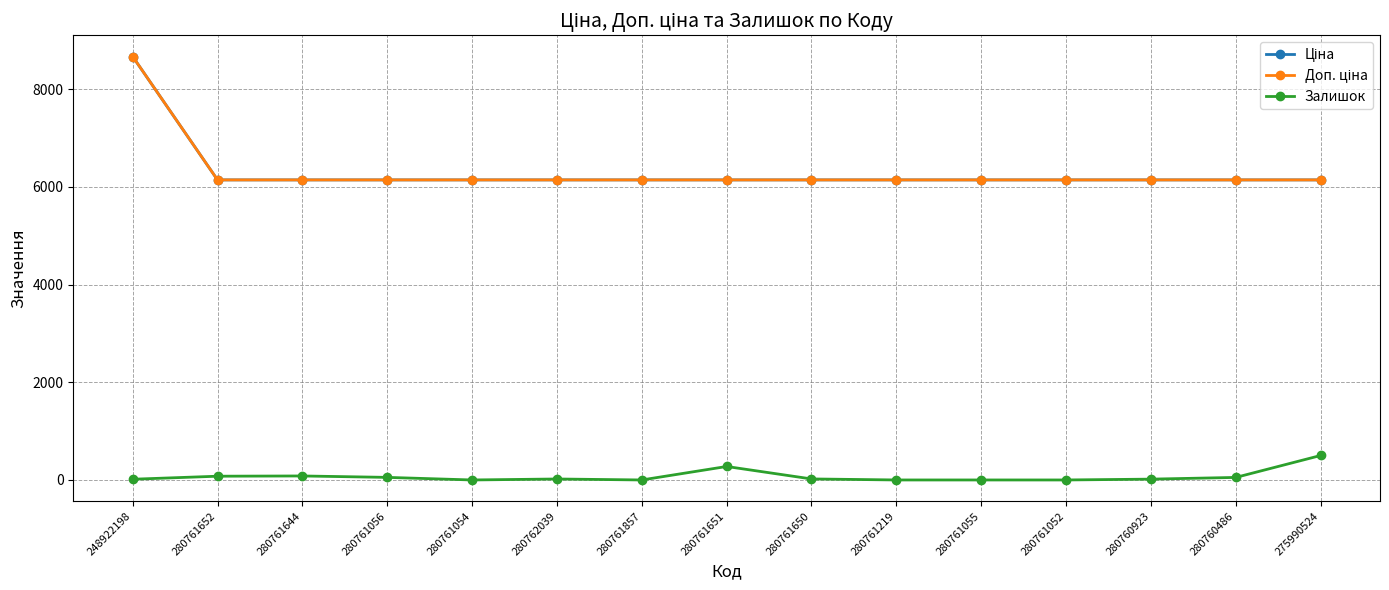

Does the chart have visible grid lines?

Yes